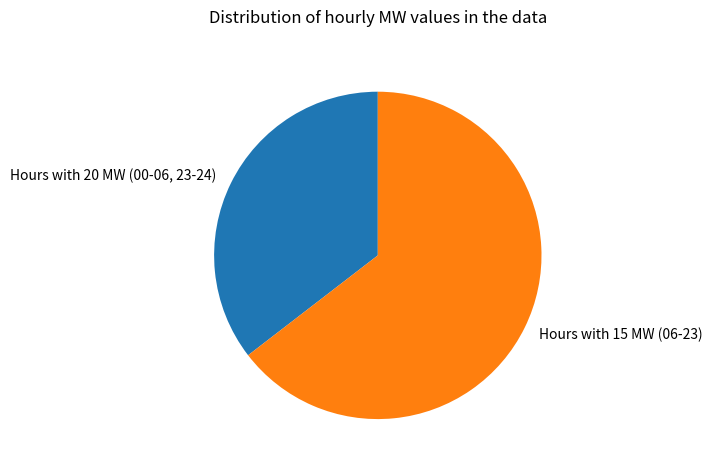

Does any single category account for the majority?

Yes